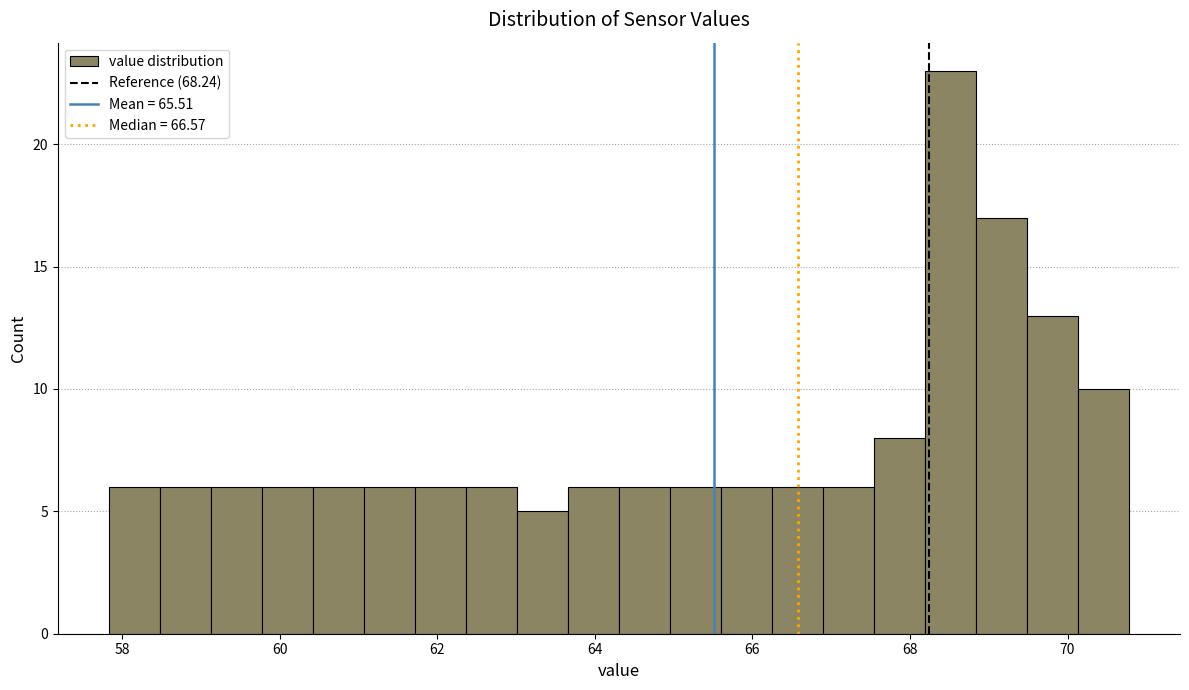

Read against the x-axis, roughly where is the centre of the tallest bar?

68.6